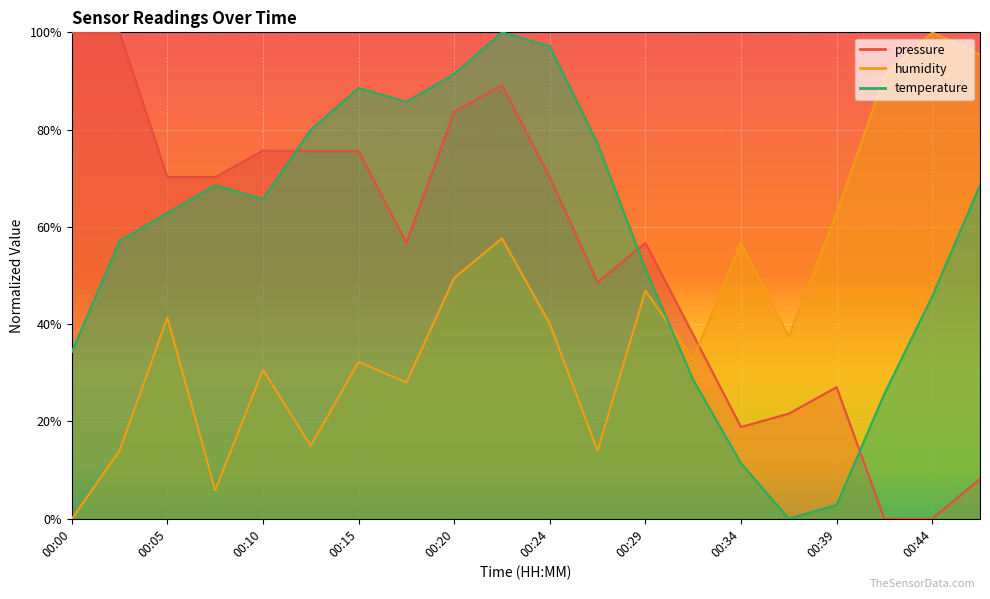

At how many categories does at least one series exceed 81?

10